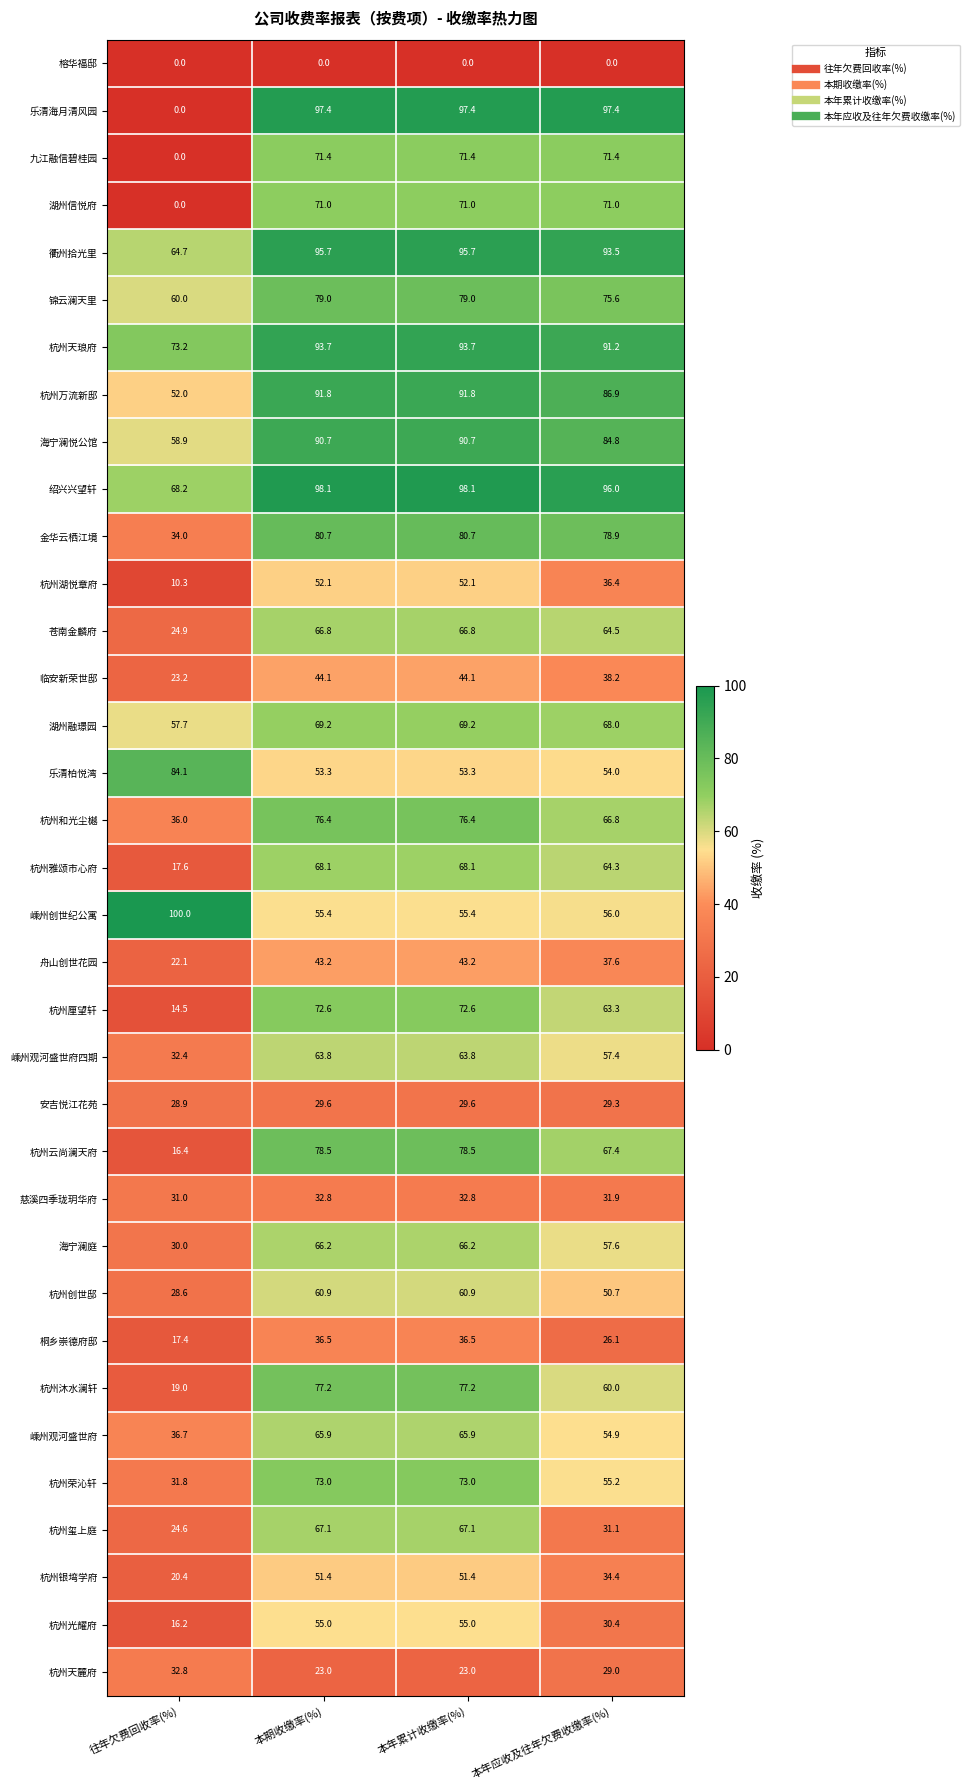

What is the spread (max minus min) of values at 往年欠费回收率(%)?

100.0